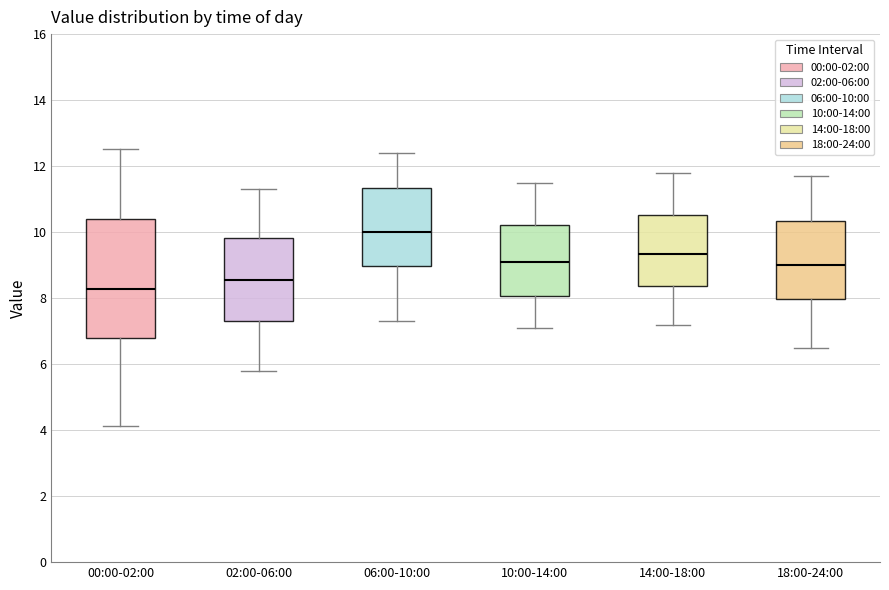

Reading left to right, transcribe this box plot: for each box, give where its median line is, the range the box spans, and where its two whiskers end, as read against the y-axis. The values are not printed on the chart, so give them approximately, as read against the axis.

00:00-02:00: median 8.2, box 6.8 to 10.4, whiskers 4.2 to 12.6
02:00-06:00: median 8.6, box 7.4 to 9.8, whiskers 5.8 to 11.4
06:00-10:00: median 10.0, box 9.0 to 11.4, whiskers 7.4 to 12.4
10:00-14:00: median 9.2, box 8.0 to 10.2, whiskers 7.2 to 11.6
14:00-18:00: median 9.4, box 8.4 to 10.6, whiskers 7.2 to 11.8
18:00-24:00: median 9.0, box 8.0 to 10.4, whiskers 6.6 to 11.8